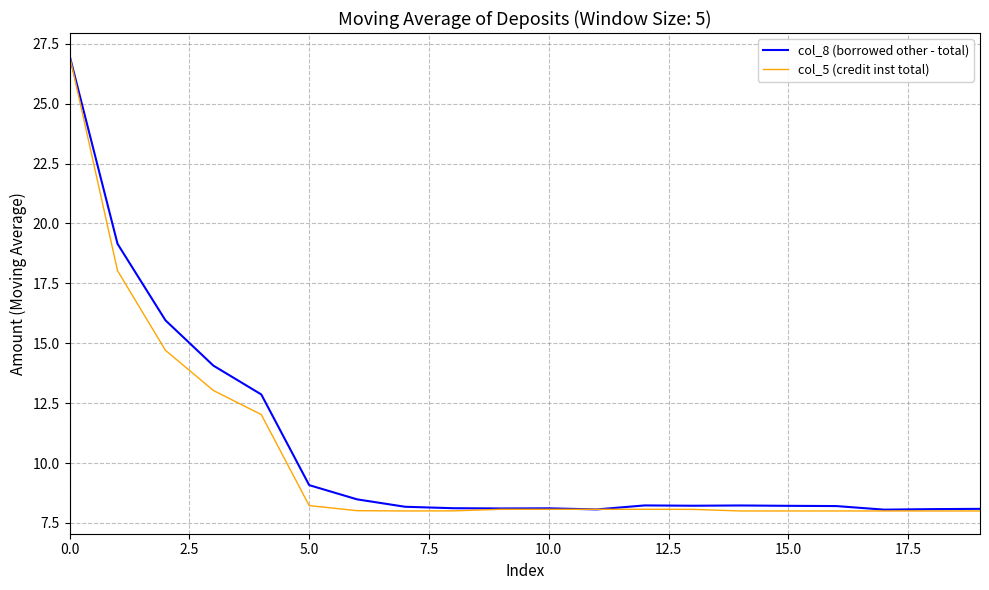

How many lines are shown in the chart?

2